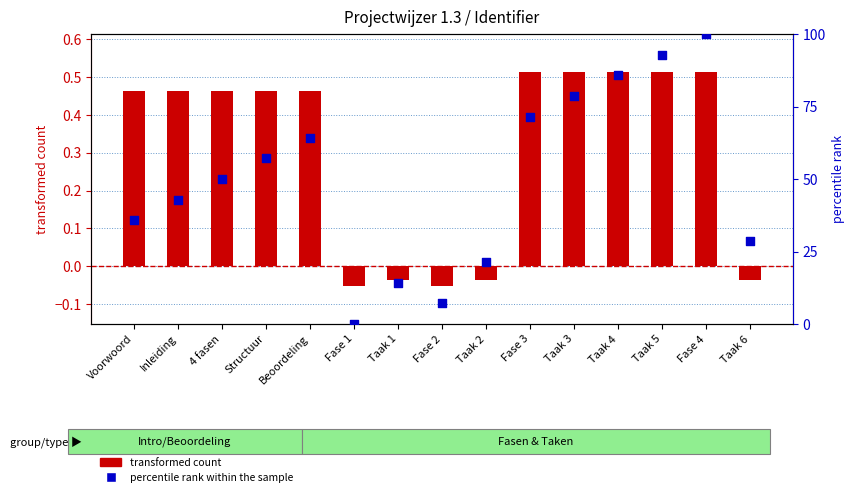

Which series reaches the minimum Y coordinate?

transformed count